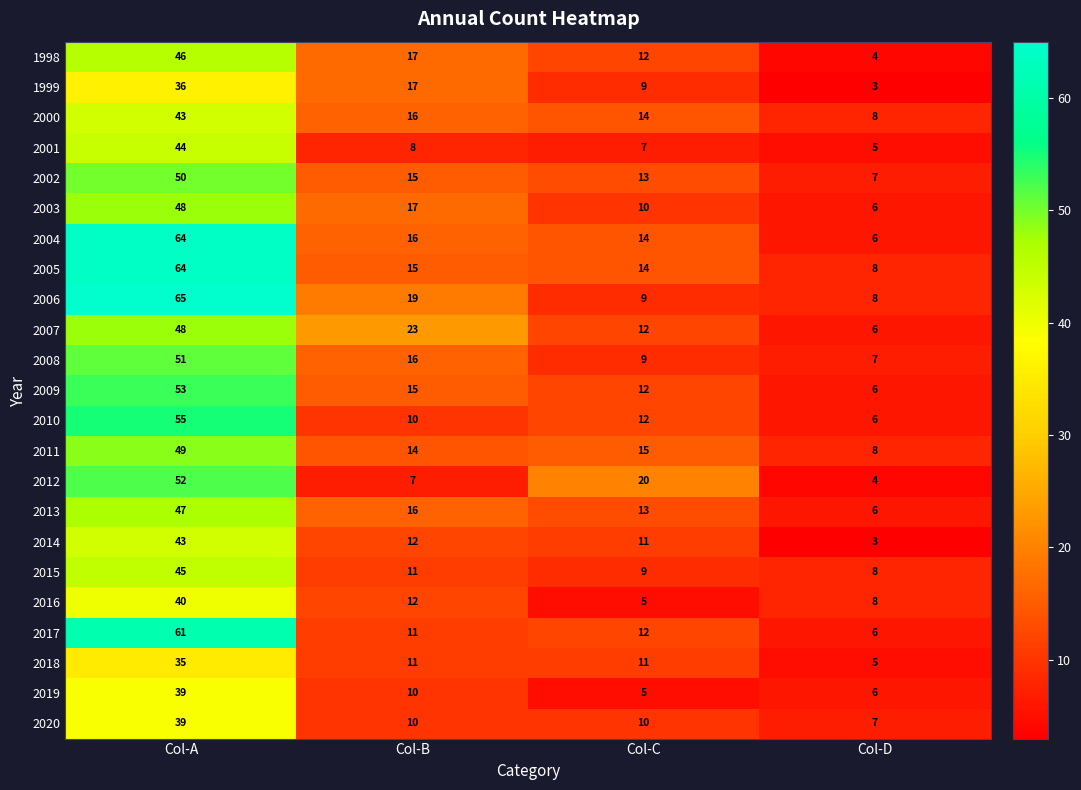

Count the number of data series in this chart.

23